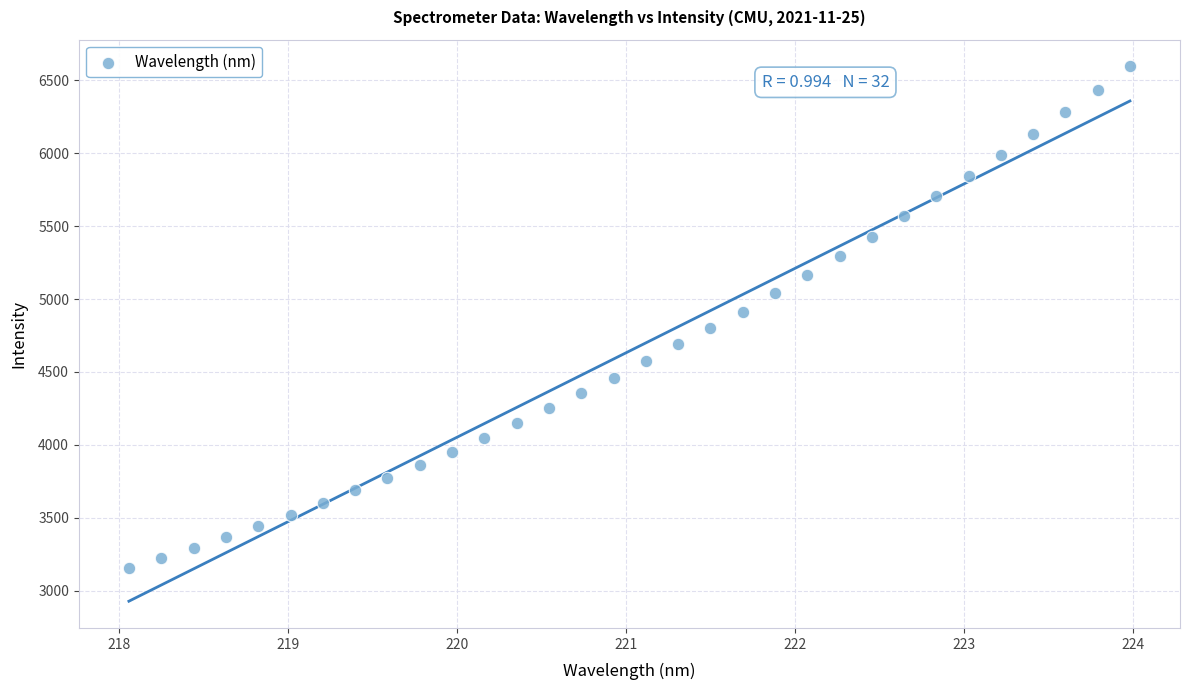

What is the range of Y values (max minus min)?

3438.8